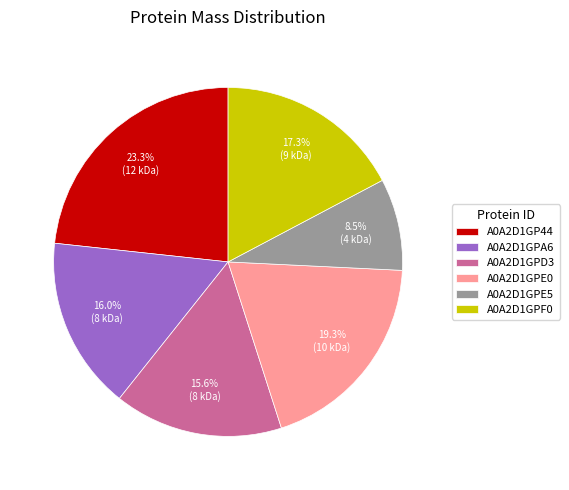

What is the largest slice in the pie chart?

A0A2D1GP44